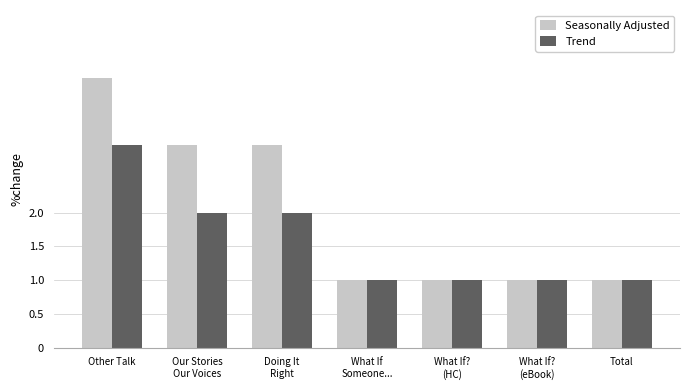

Rank the series by their maximum value, from lowest to highest.

Trend, Seasonally Adjusted